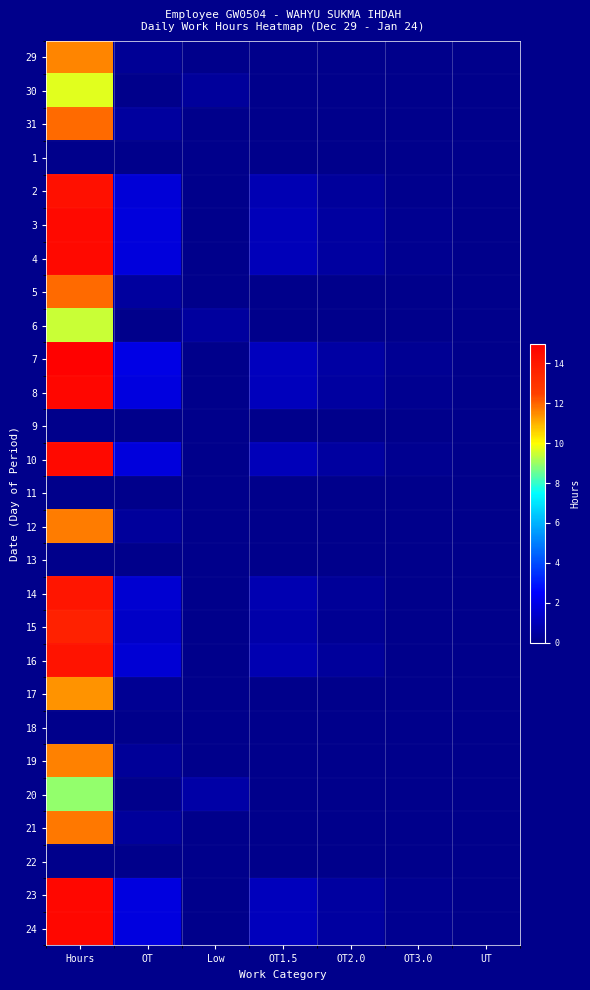

Reading left to right, transcribe all the data shown in this chart.

29: Hours=11.6	OT=0.3	Low=0.0	OT1.5=0.0	OT2.0=0.0	OT3.0=0.0	UT=0.0
30: Hours=9.7	OT=0.0	Low=0.4	OT1.5=0.0	OT2.0=0.0	OT3.0=0.0	UT=0.0
31: Hours=11.9	OT=0.5	Low=0.0	OT1.5=0.0	OT2.0=0.0	OT3.0=0.0	UT=0.0
1: Hours=0.0	OT=0.0	Low=0.0	OT1.5=0.0	OT2.0=0.0	OT3.0=0.0	UT=0.0
2: Hours=14.3	OT=1.7	Low=0.0	OT1.5=0.9	OT2.0=0.4	OT3.0=0.1	UT=0.0
3: Hours=14.6	OT=1.8	Low=0.0	OT1.5=1.0	OT2.0=0.5	OT3.0=0.1	UT=0.0
4: Hours=14.6	OT=1.8	Low=0.0	OT1.5=1.0	OT2.0=0.5	OT3.0=0.1	UT=0.0
5: Hours=11.9	OT=0.5	Low=0.0	OT1.5=0.0	OT2.0=0.0	OT3.0=0.0	UT=0.0
6: Hours=9.5	OT=0.0	Low=0.5	OT1.5=0.0	OT2.0=0.0	OT3.0=0.0	UT=0.0
7: Hours=14.9	OT=2.0	Low=0.0	OT1.5=1.2	OT2.0=0.6	OT3.0=0.2	UT=0.0
8: Hours=14.7	OT=1.9	Low=0.0	OT1.5=1.1	OT2.0=0.5	OT3.0=0.1	UT=0.0
9: Hours=0.0	OT=0.0	Low=0.0	OT1.5=0.0	OT2.0=0.0	OT3.0=0.0	UT=0.0
10: Hours=14.6	OT=1.8	Low=0.0	OT1.5=1.1	OT2.0=0.5	OT3.0=0.1	UT=0.0
11: Hours=0.0	OT=0.0	Low=0.0	OT1.5=0.0	OT2.0=0.0	OT3.0=0.0	UT=0.0
12: Hours=11.7	OT=0.4	Low=0.0	OT1.5=0.0	OT2.0=0.0	OT3.0=0.0	UT=0.0
13: Hours=0.0	OT=0.0	Low=0.0	OT1.5=0.0	OT2.0=0.0	OT3.0=0.0	UT=0.0
14: Hours=14.2	OT=1.6	Low=0.0	OT1.5=0.9	OT2.0=0.3	OT3.0=0.0	UT=0.0
15: Hours=13.7	OT=1.3	Low=0.0	OT1.5=0.7	OT2.0=0.2	OT3.0=0.0	UT=0.0
16: Hours=14.2	OT=1.6	Low=0.0	OT1.5=0.9	OT2.0=0.4	OT3.0=0.0	UT=0.0
17: Hours=11.4	OT=0.2	Low=0.0	OT1.5=0.0	OT2.0=0.0	OT3.0=0.0	UT=0.0
18: Hours=0.0	OT=0.0	Low=0.0	OT1.5=0.0	OT2.0=0.0	OT3.0=0.0	UT=0.0
19: Hours=11.6	OT=0.3	Low=0.0	OT1.5=0.0	OT2.0=0.0	OT3.0=0.0	UT=0.0
20: Hours=8.9	OT=0.0	Low=0.6	OT1.5=0.0	OT2.0=0.0	OT3.0=0.0	UT=0.0
21: Hours=11.7	OT=0.4	Low=0.0	OT1.5=0.0	OT2.0=0.0	OT3.0=0.0	UT=0.0
22: Hours=0.0	OT=0.0	Low=0.0	OT1.5=0.0	OT2.0=0.0	OT3.0=0.0	UT=0.0
23: Hours=14.7	OT=1.8	Low=0.0	OT1.5=1.1	OT2.0=0.5	OT3.0=0.1	UT=0.0
24: Hours=14.7	OT=1.8	Low=0.0	OT1.5=1.1	OT2.0=0.5	OT3.0=0.1	UT=0.0